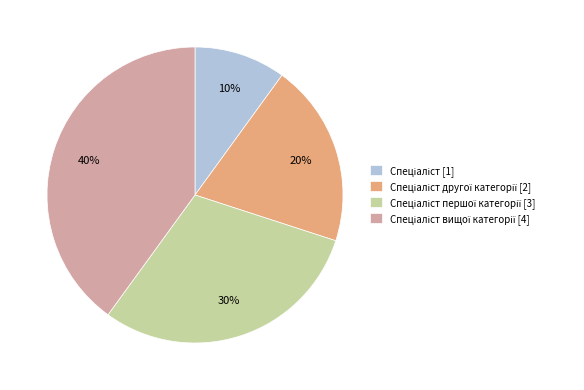

Does any single category account for the majority?

No